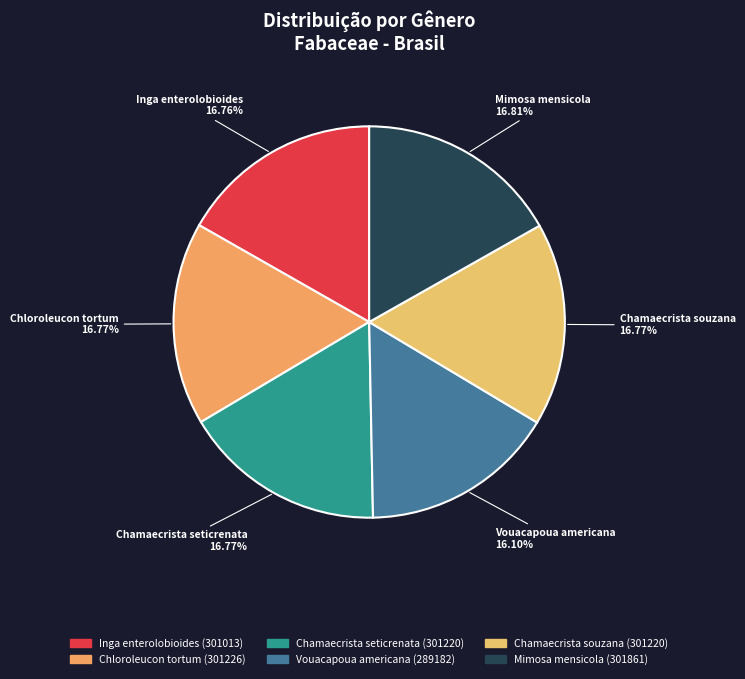

Is there a majority slice in this chart?

No